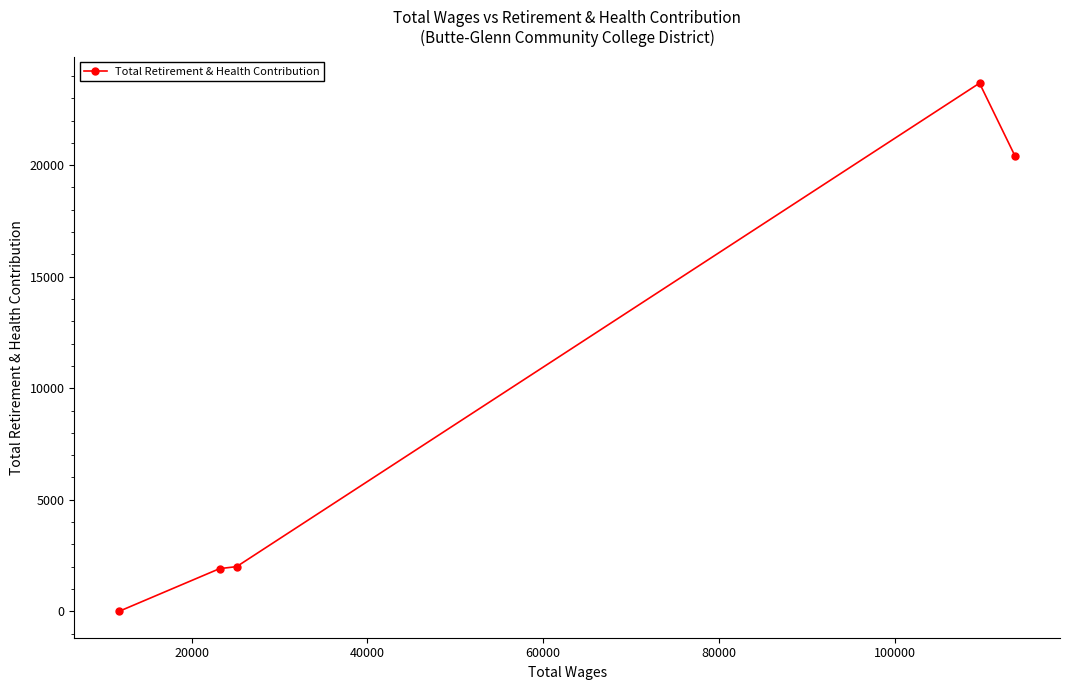

What is the sum of all values?

47981